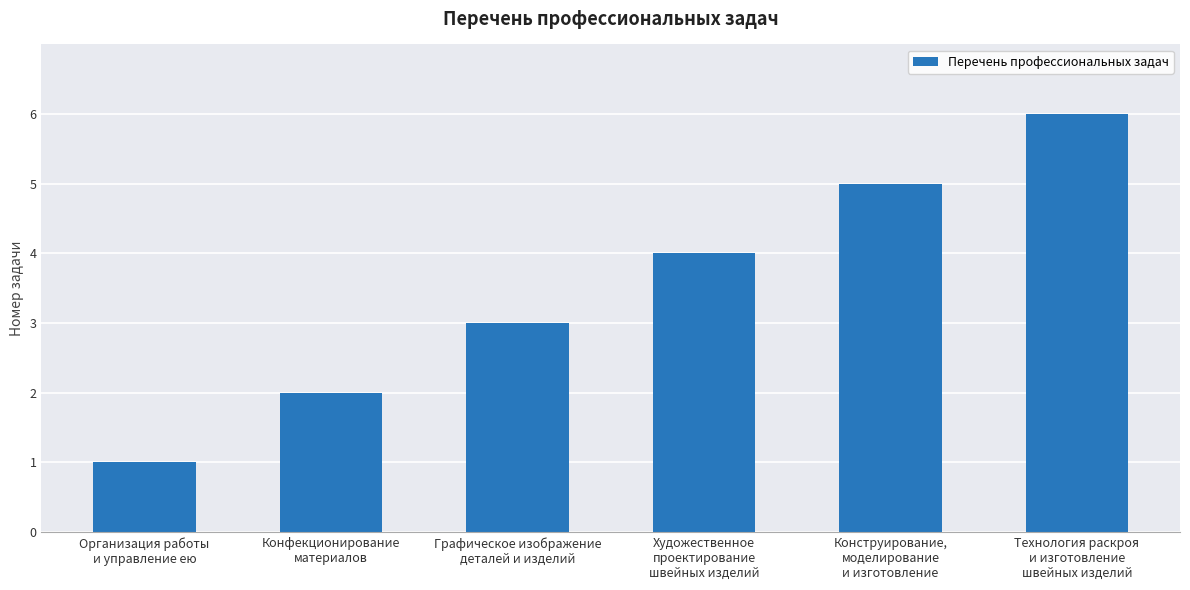

What is the label of the 1st bar from the right?

Технология раскроя
и изготовление
швейных изделий